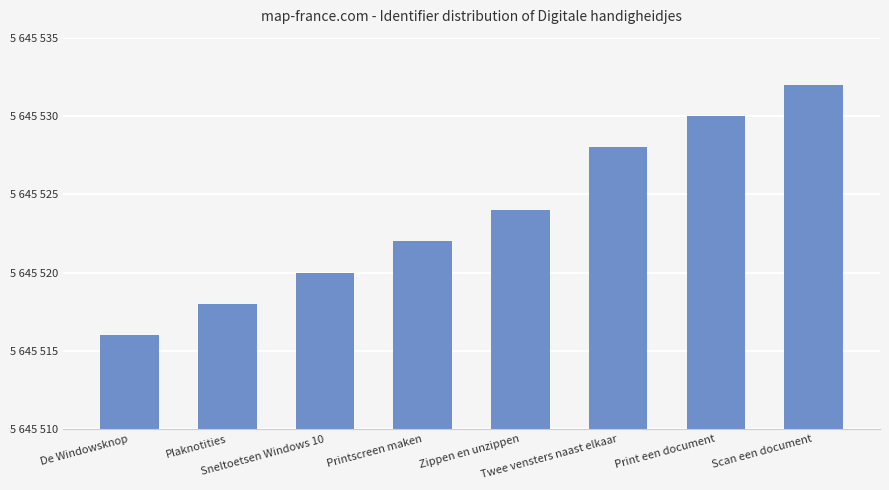

What is the difference between the maximum and second lowest values?

14